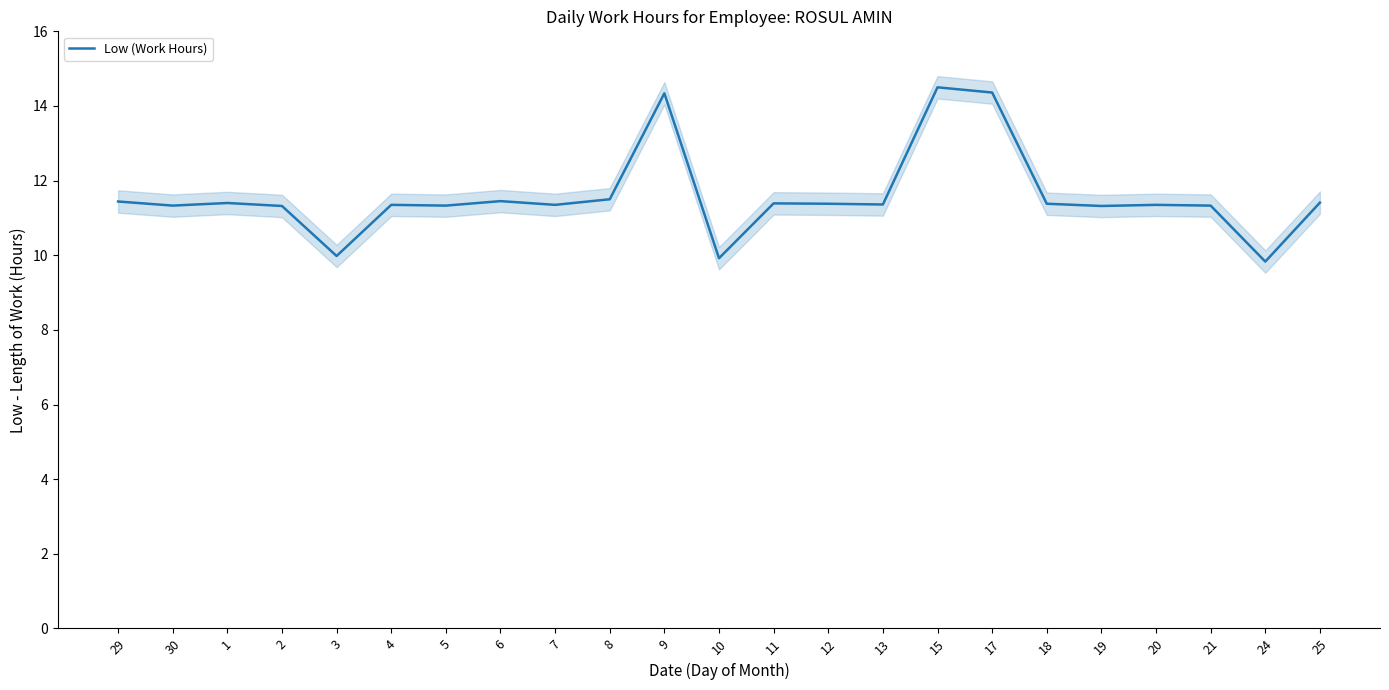

Approximately how many times larger is the value at 25 compared to 3?

1.1